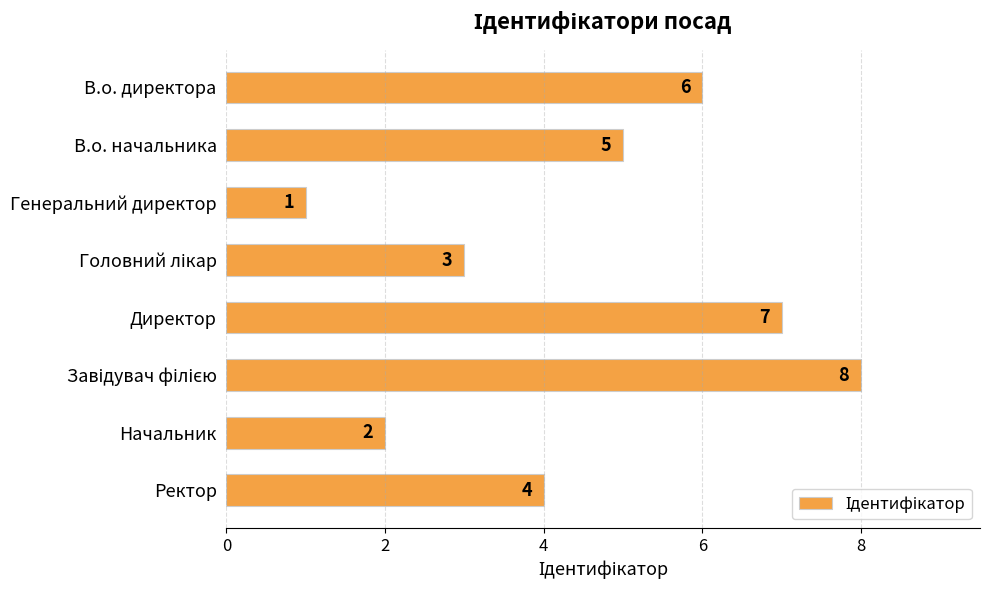

Reading top to bottom, transcribe all the data shown in this chart.

6	5	1	3	7	8	2	4